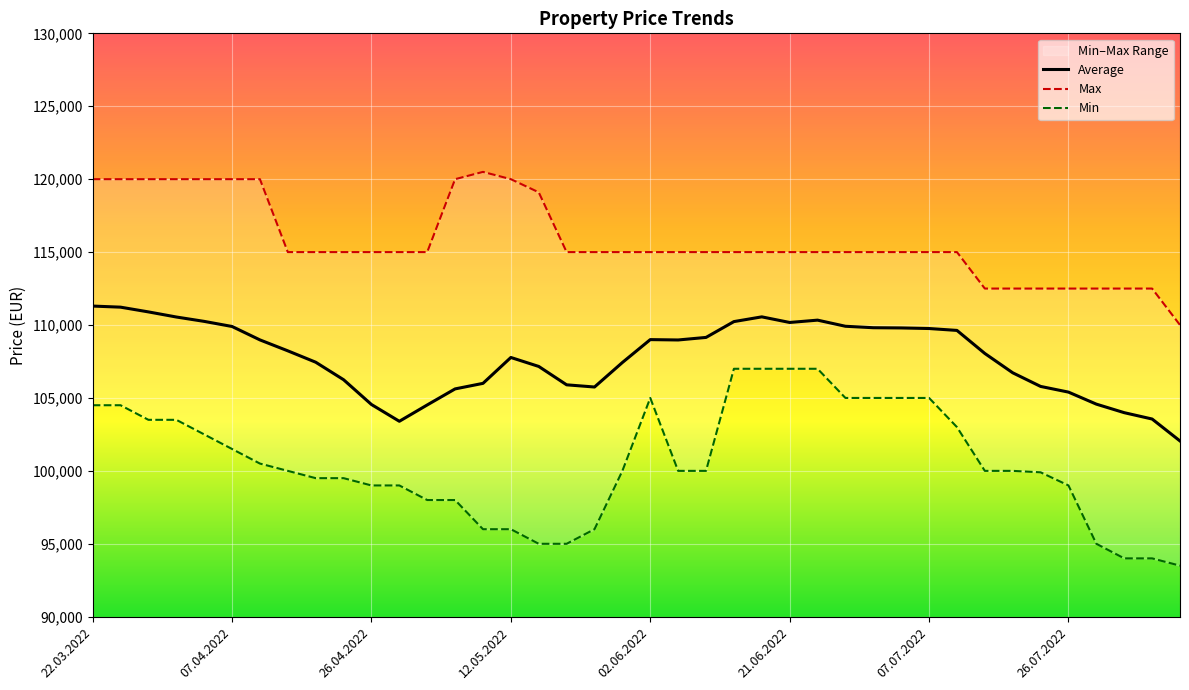

What is the label of the 25th point from the left?

24